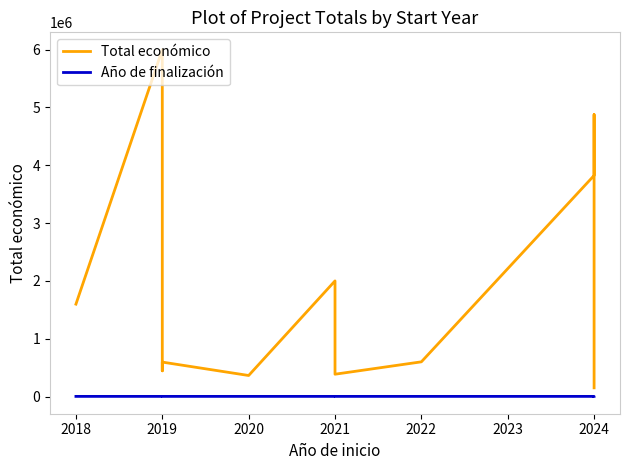

True or false: Año de finalización and Total económico cross at least once.

False